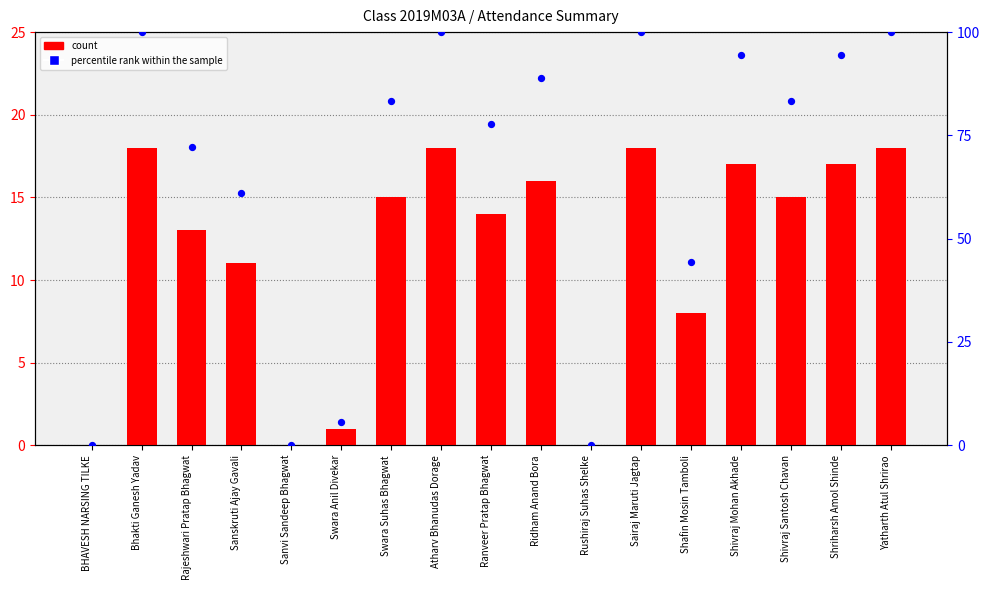

At how many categories does at least one series exceed 71?

11